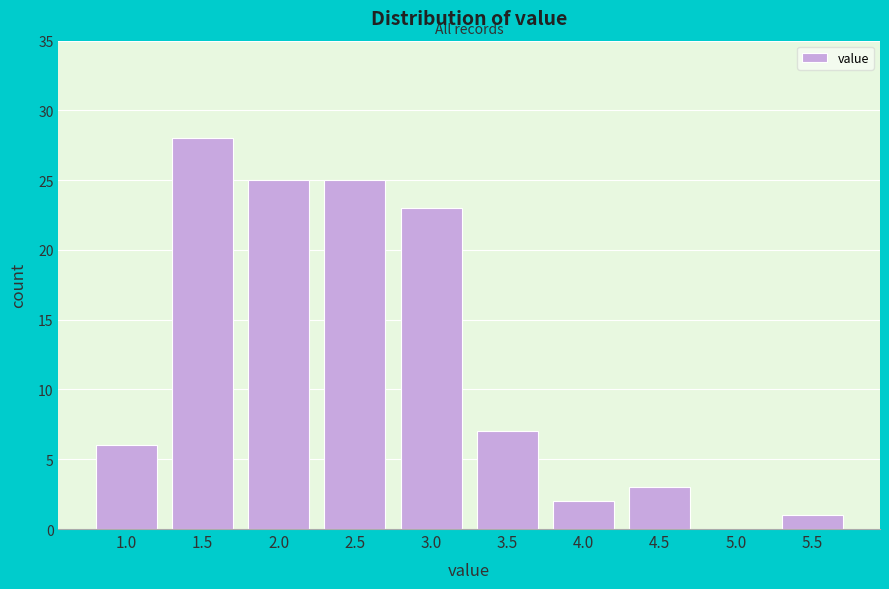

Reading right to left, list all the values displayed in this chart.

5.5=1	5.0=0	4.5=3	4.0=2	3.5=7	3.0=23	2.5=25	2.0=25	1.5=28	1.0=6